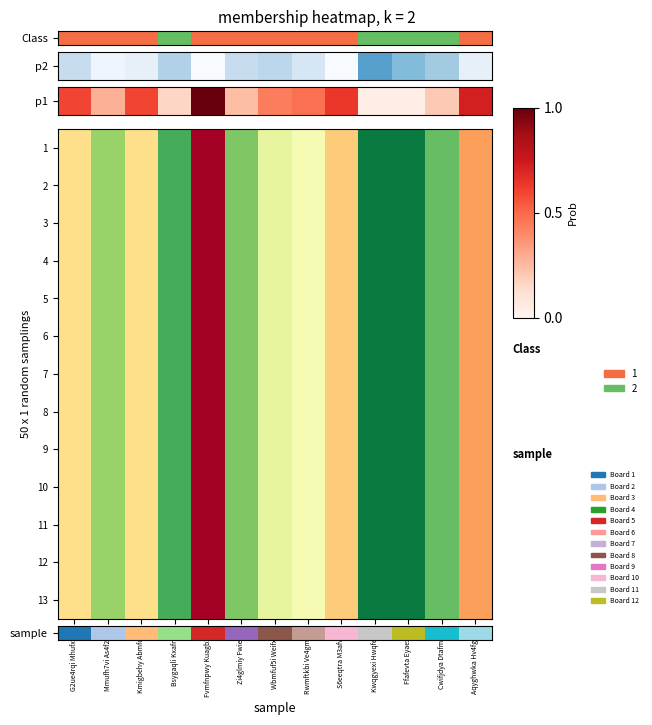

At which category does the chart reach its minimum across all series?

Kwqgyexi Hwqfetya